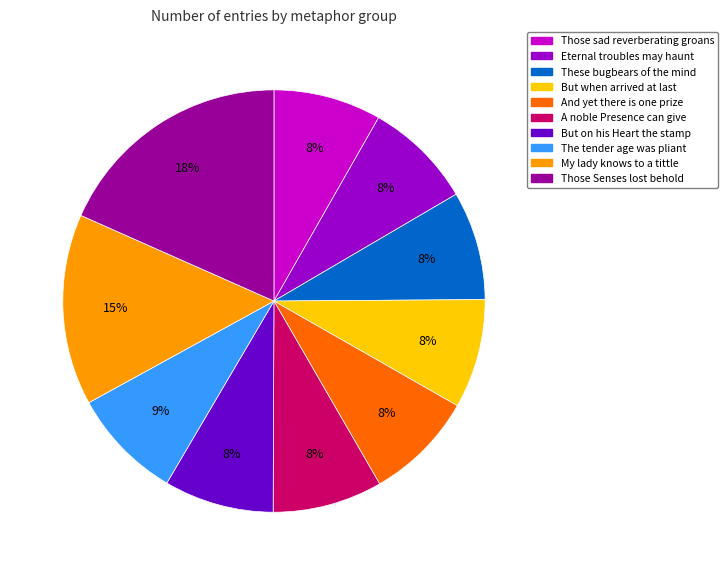

What percentage is the My lady knows to a tittle slice, to the nearest percent?

15%